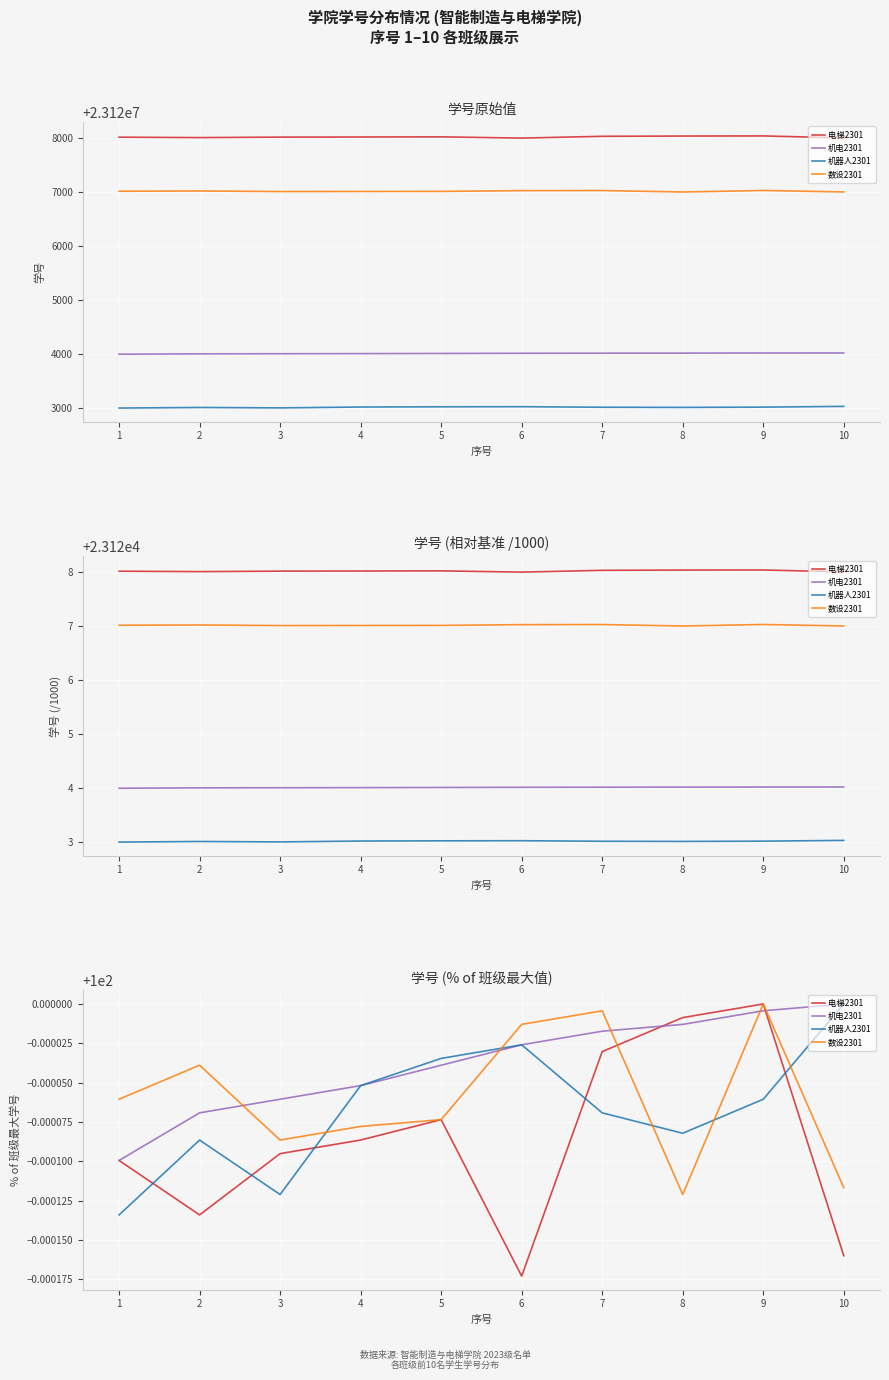

How many interior local valleys does the 电梯2301 series have?

2